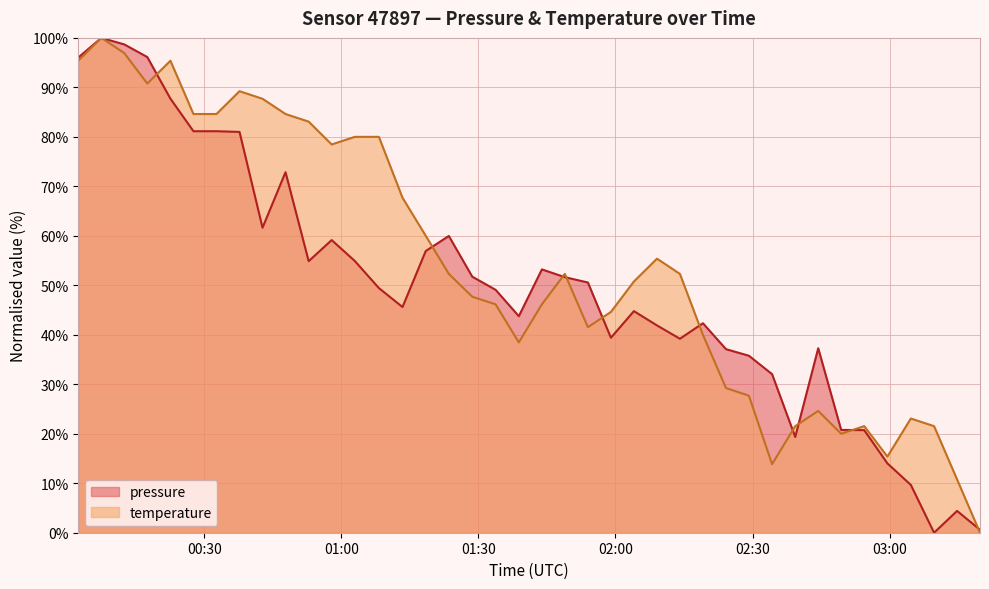

How many interior local valleys does the temperature series have?

7